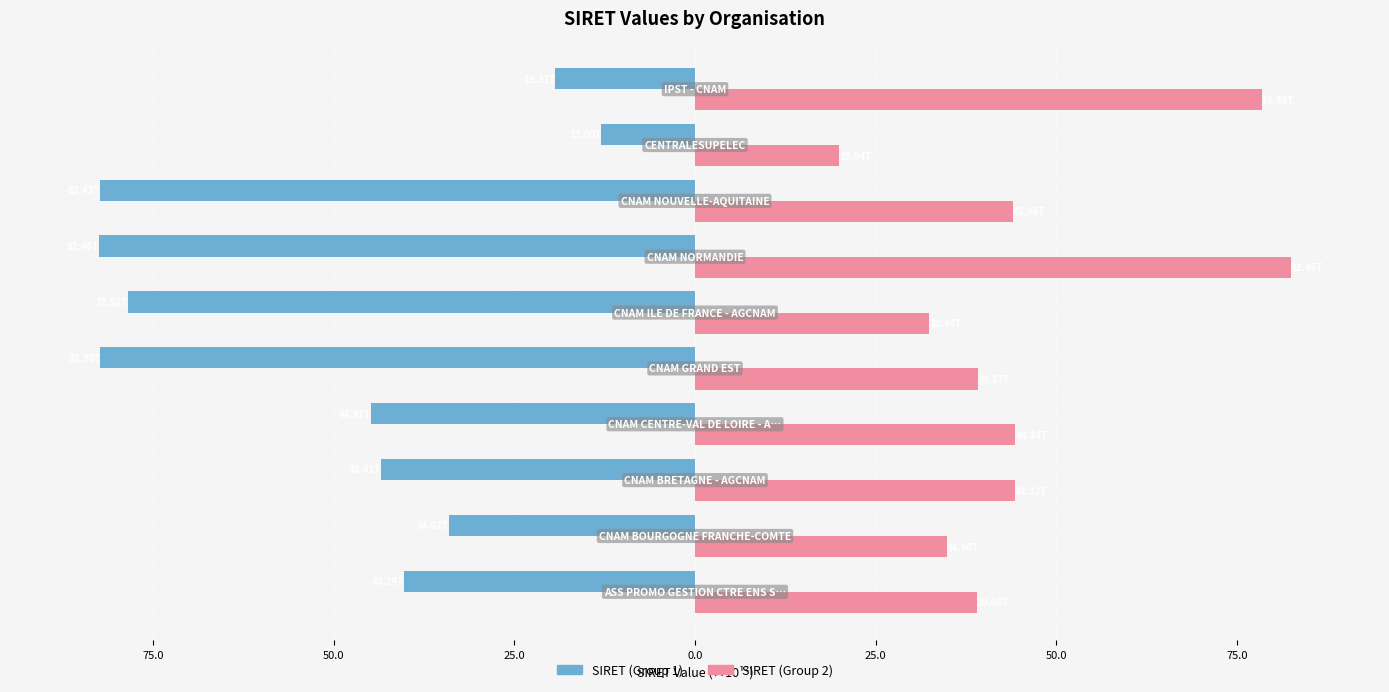

What are all the series names shown in the legend?

SIRET (Group 1), SIRET (Group 2)